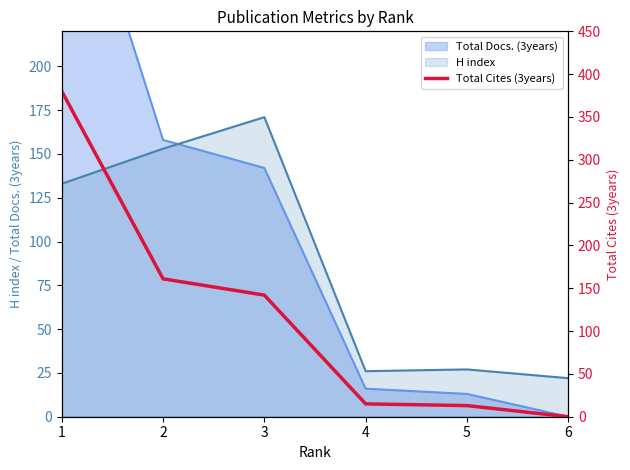

List the labels in order of value, largest first.

1, 2, 3, 4, 5, 6